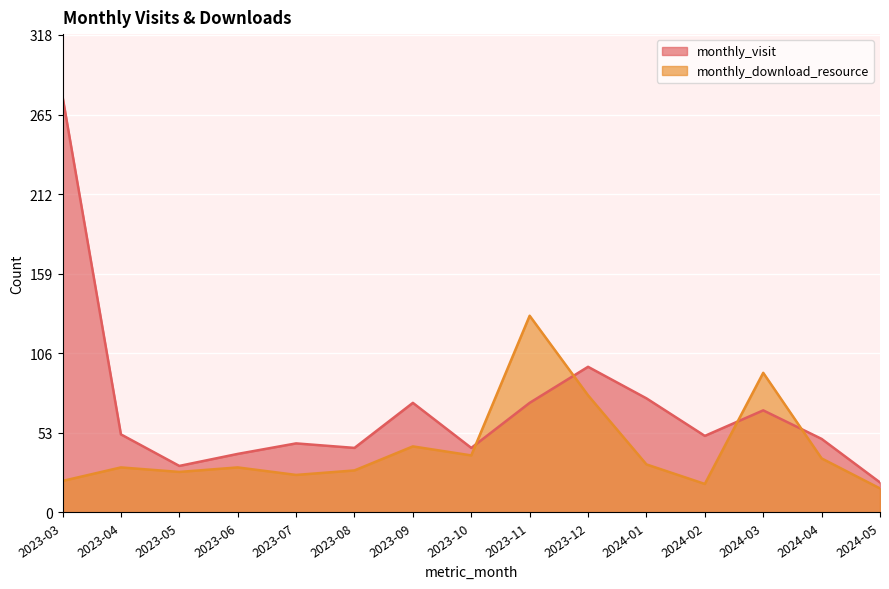

What position from the right is 2024-05?

1